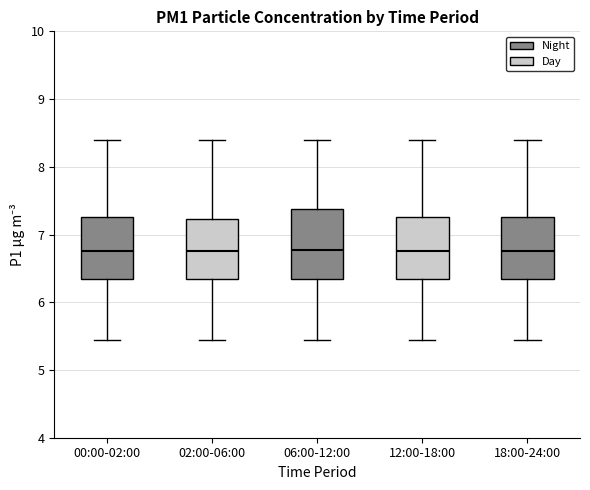

Reading left to right, transcribe this box plot: for each box, give where its median line is, the range the box spans, and where its two whiskers end, as read against the y-axis. The values are not printed on the chart, so give them approximately, as read against the axis.

00:00-02:00: median 6.8, box 6.3 to 7.3, whiskers 5.5 to 8.4
02:00-06:00: median 6.8, box 6.3 to 7.2, whiskers 5.5 to 8.4
06:00-12:00: median 6.8, box 6.3 to 7.4, whiskers 5.5 to 8.4
12:00-18:00: median 6.8, box 6.3 to 7.3, whiskers 5.5 to 8.4
18:00-24:00: median 6.8, box 6.3 to 7.3, whiskers 5.5 to 8.4